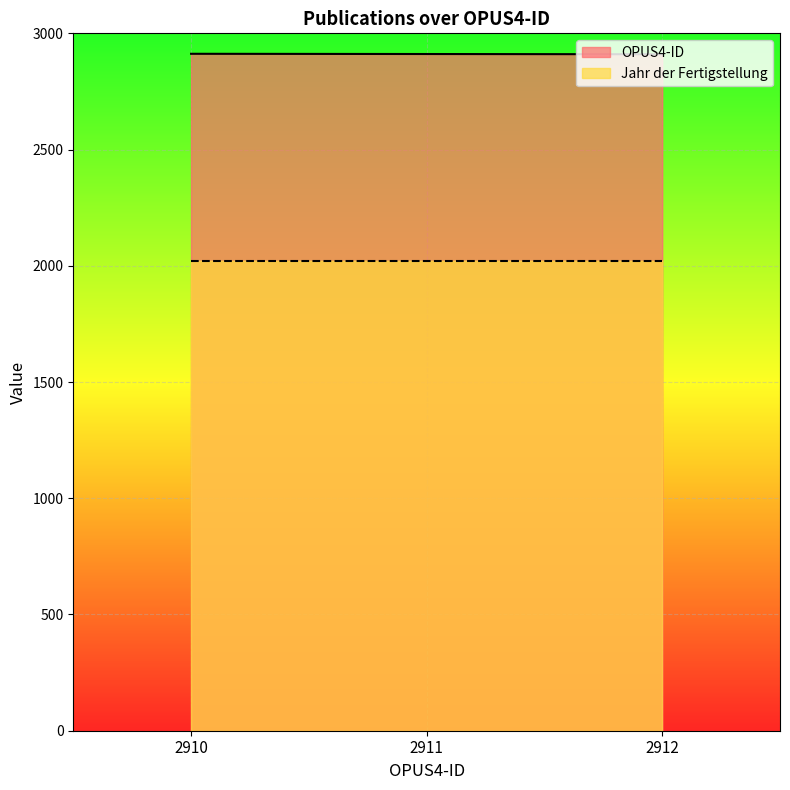

What is the highest value of the Jahr der Fertigstellung series?

2020